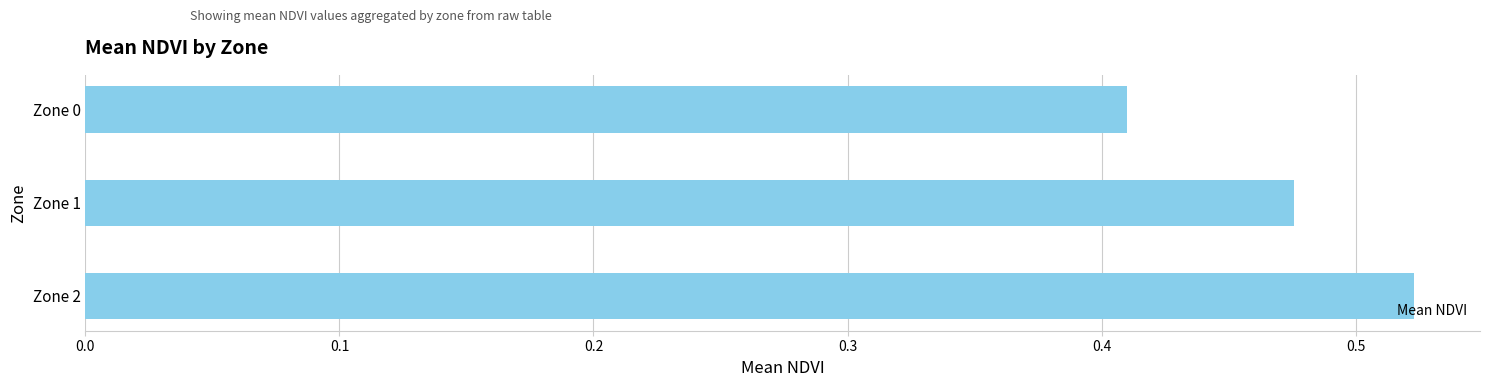

True or false: the data shows 0.1 at Zone 2.

False